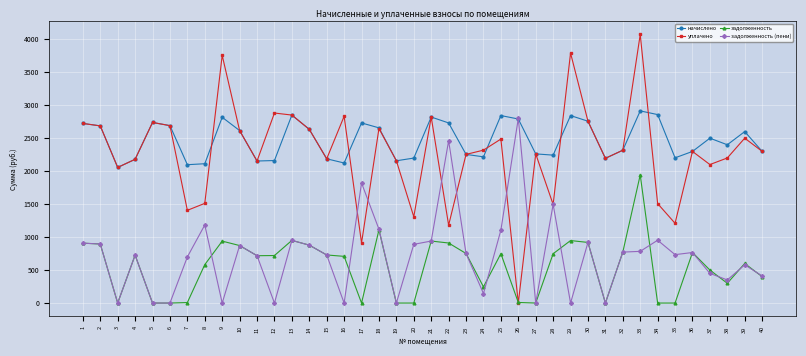

At which label is уплачено closest to 2036?

3